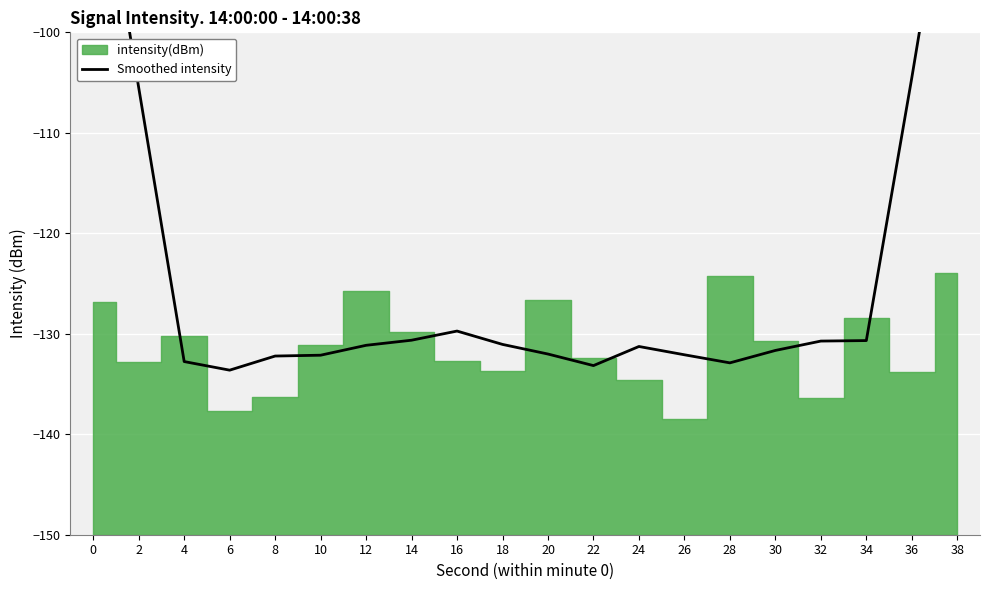

Reading right to left, what are all the values shown in this chart?

38=-77.3	36=-104.5	34=-130.7	32=-130.7	30=-131.7	28=-132.9	26=-132.1	24=-131.3	22=-133.2	20=-132.0	18=-131.1	16=-129.7	14=-130.6	12=-131.1	10=-132.1	8=-132.2	6=-133.6	4=-132.8	2=-105.5	0=-78.0